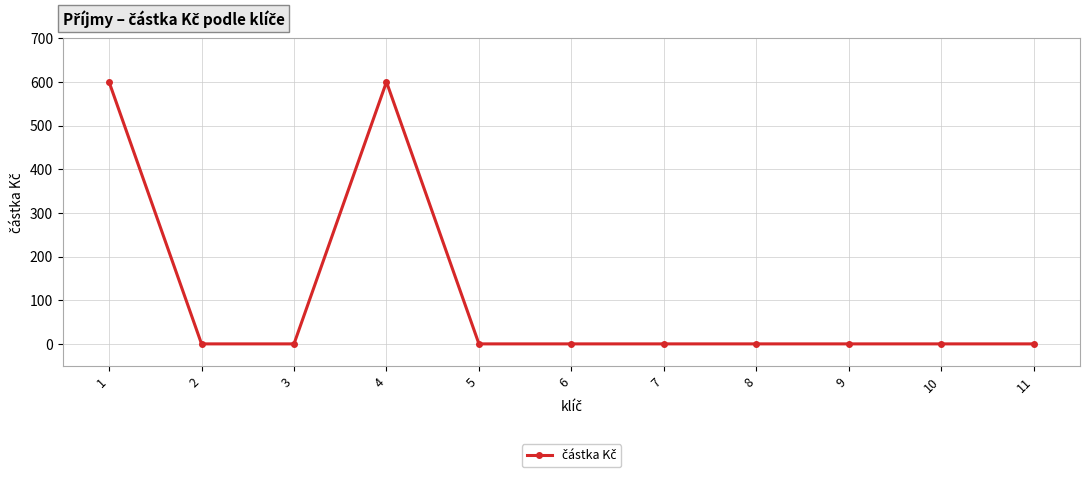

What is the maximum value shown in the chart?

600